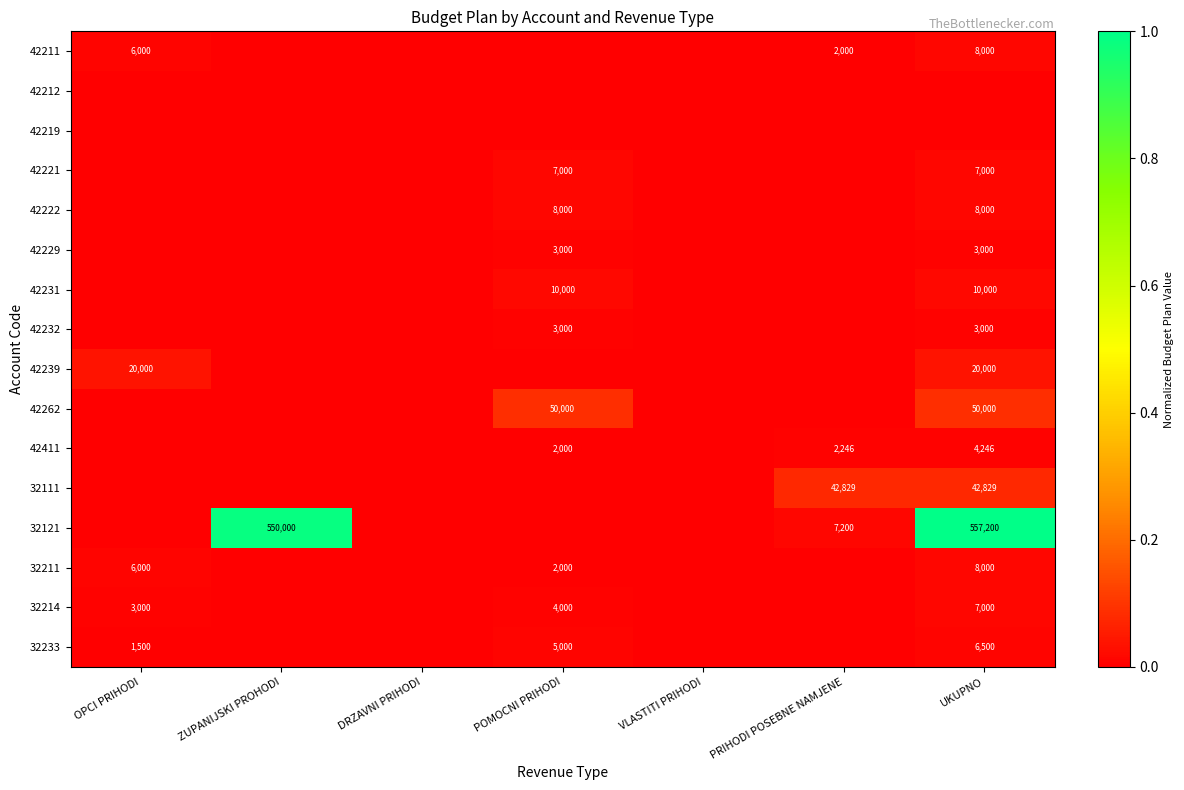

The value of 32233 at POMOCNI PRIHODI is 5000. True or false?

True